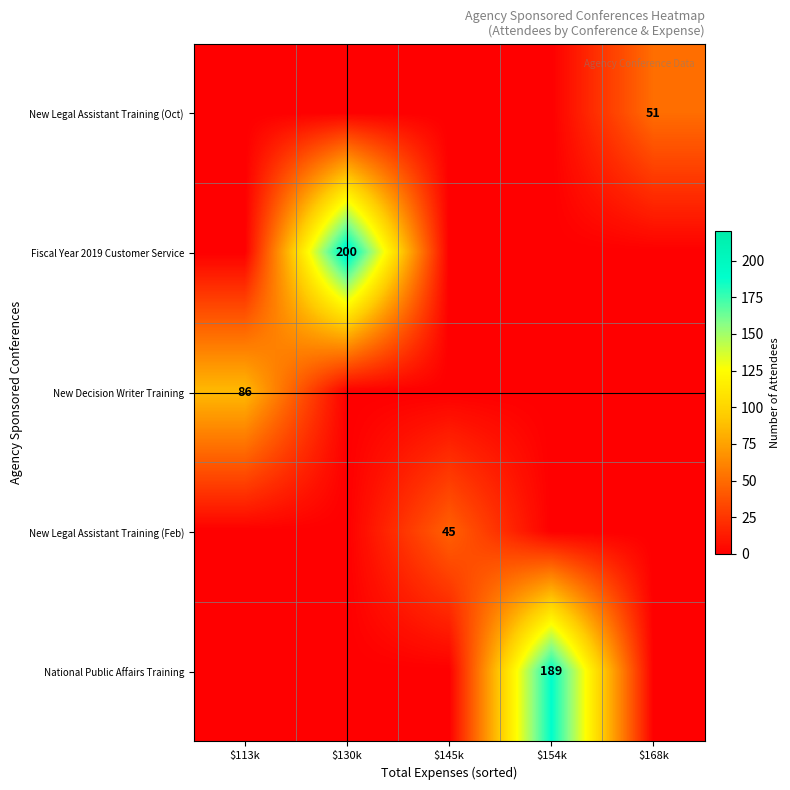

Is it true that New Decision Writer Training equals 86 at $113k?

True